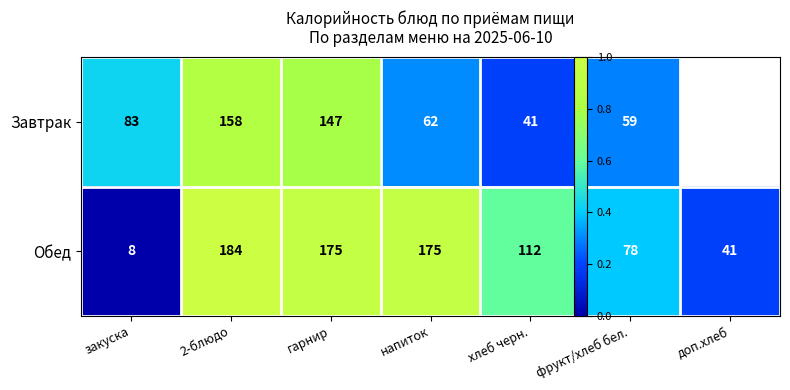

At which category is the sum across all series the highest?

2-блюдо